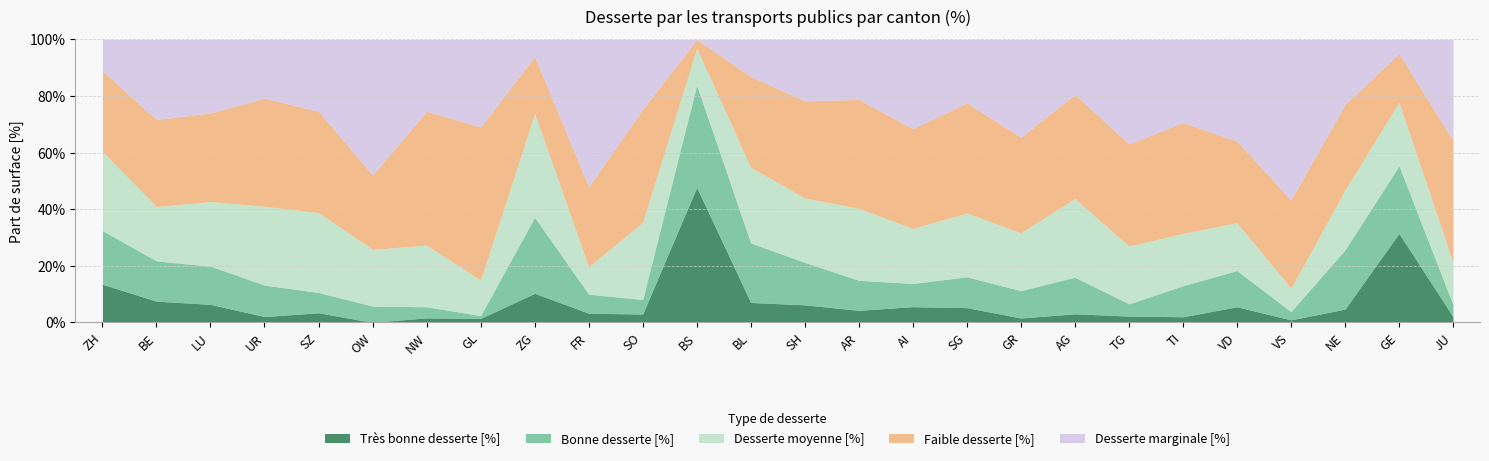

What are all the series names shown in the legend?

Très bonne desserte [%], Bonne desserte [%], Desserte moyenne [%], Faible desserte [%], Desserte marginale [%]